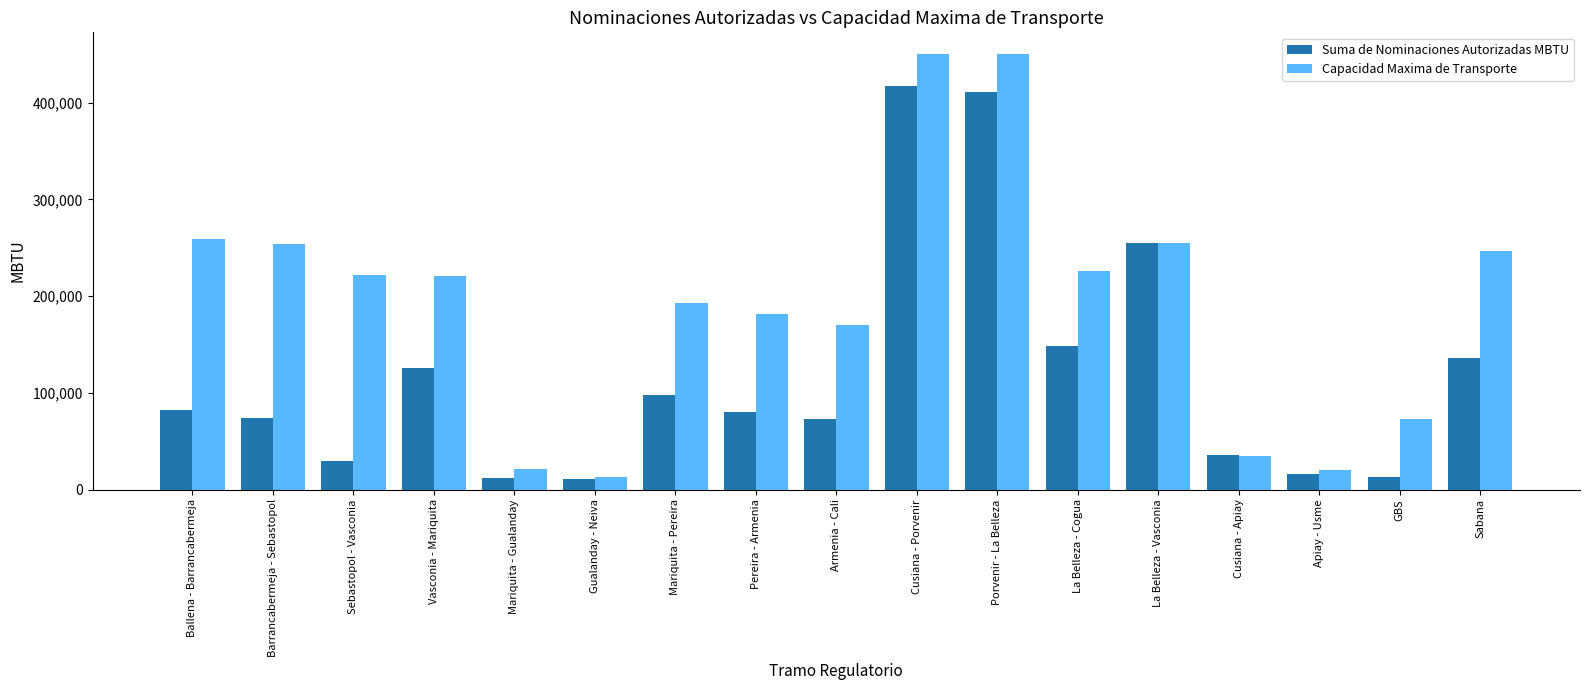

What position from the left is La Belleza - Cogua?

12